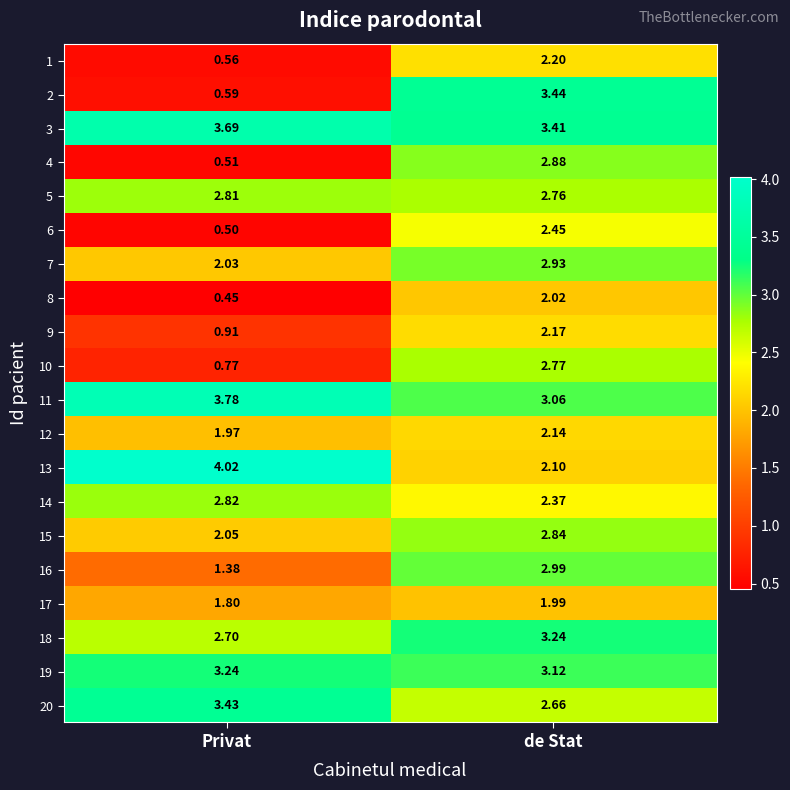

Which label corresponds to the smallest value in the chart?

Privat